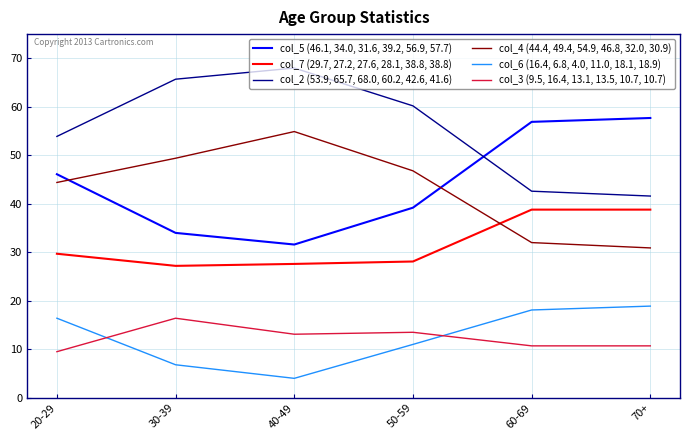

What is the total value across all series at 40-49?

199.2